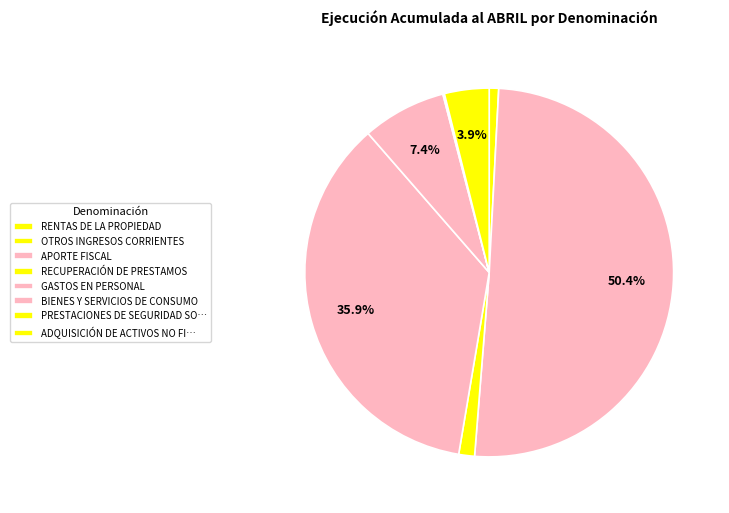

To the nearest percent, what is the difference between the largest and smallest slice percentages?

50%